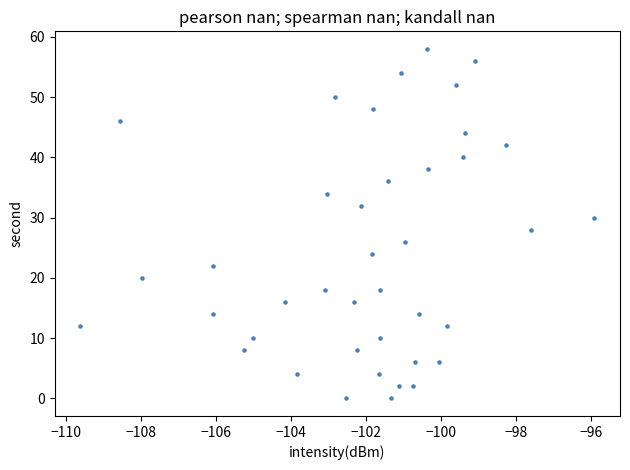

What is the range of Y values (max minus min)?

58